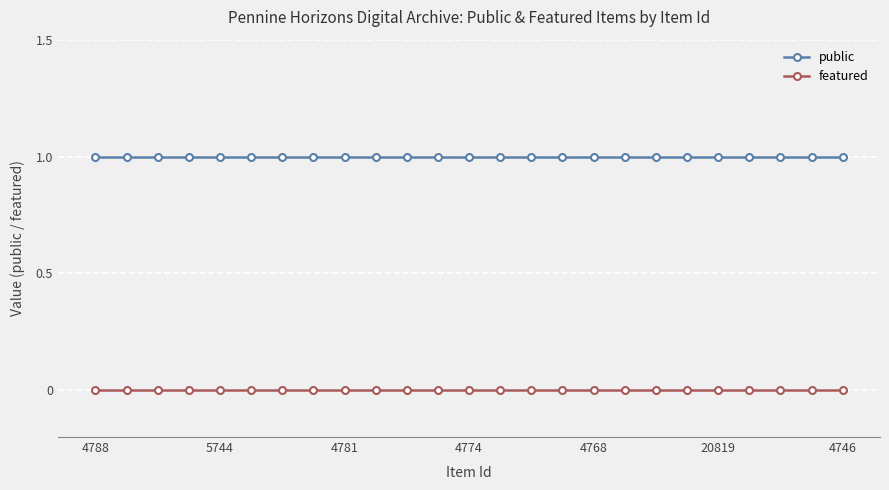

What is the value of the public point at the 19th from the left?

1